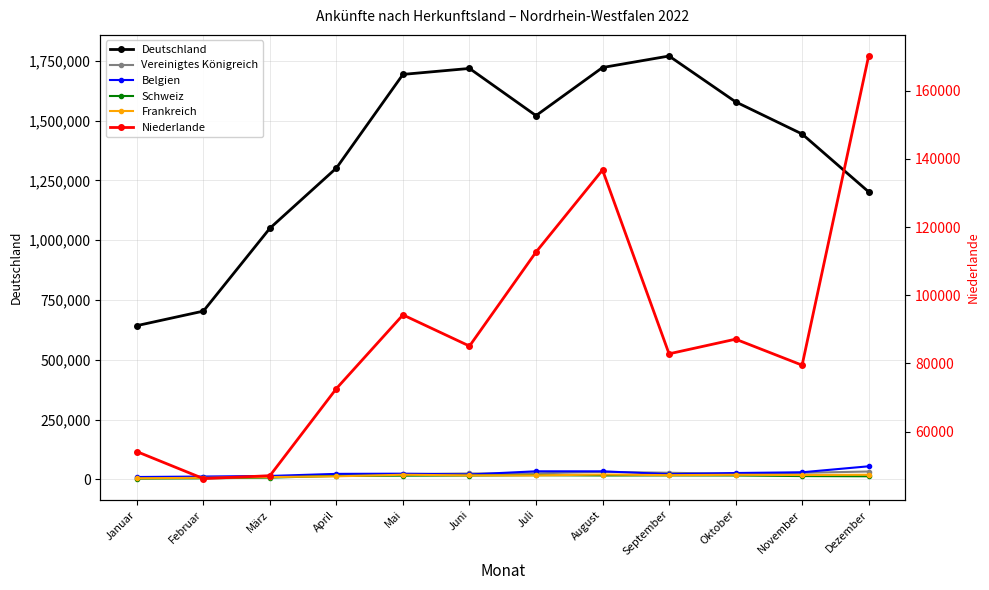

Which category has the lowest value across all series?

Januar